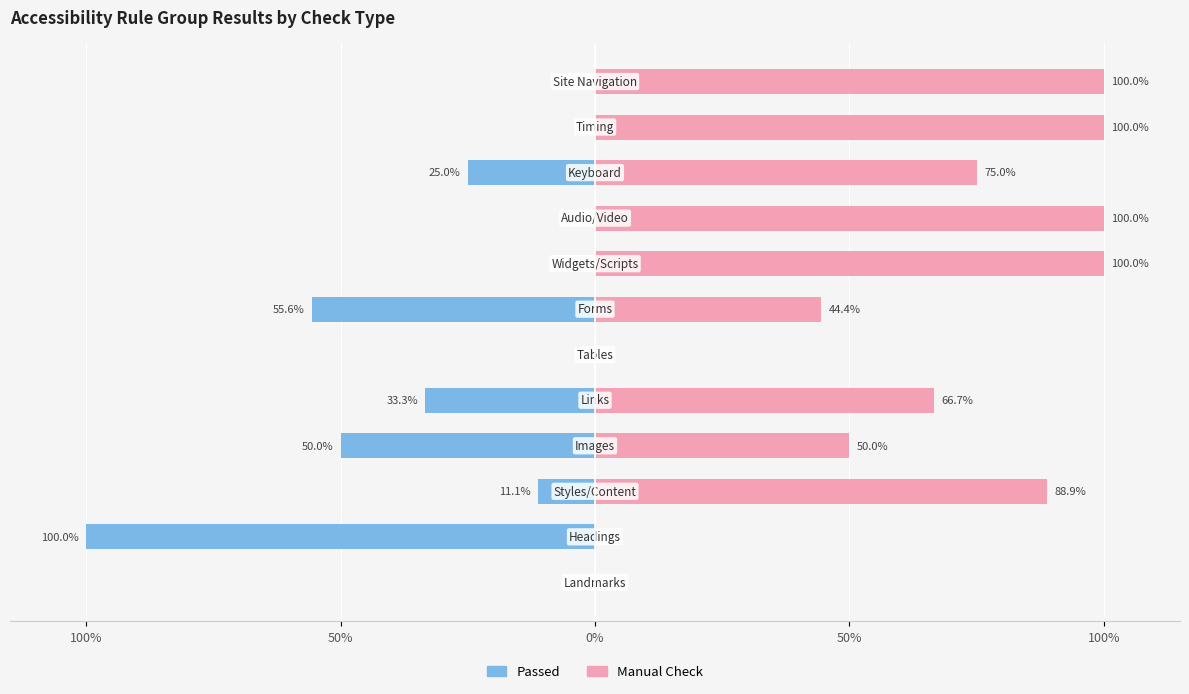

What is the difference between the highest and lowest values at 9?

100.0